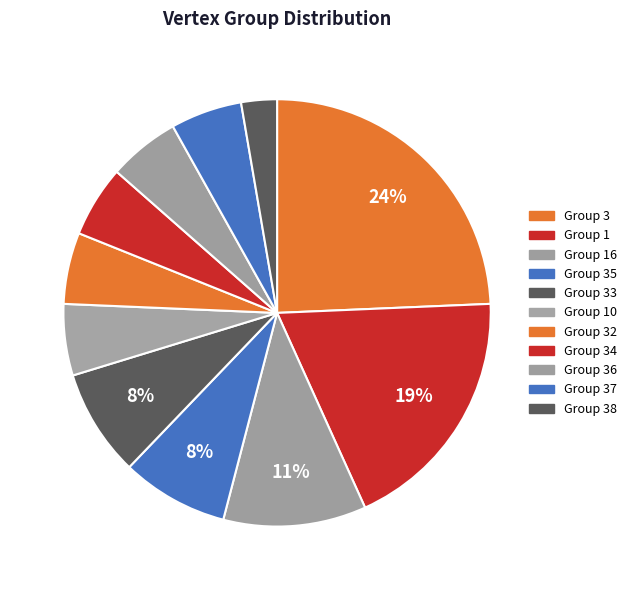

How many slices are in this pie chart?

11